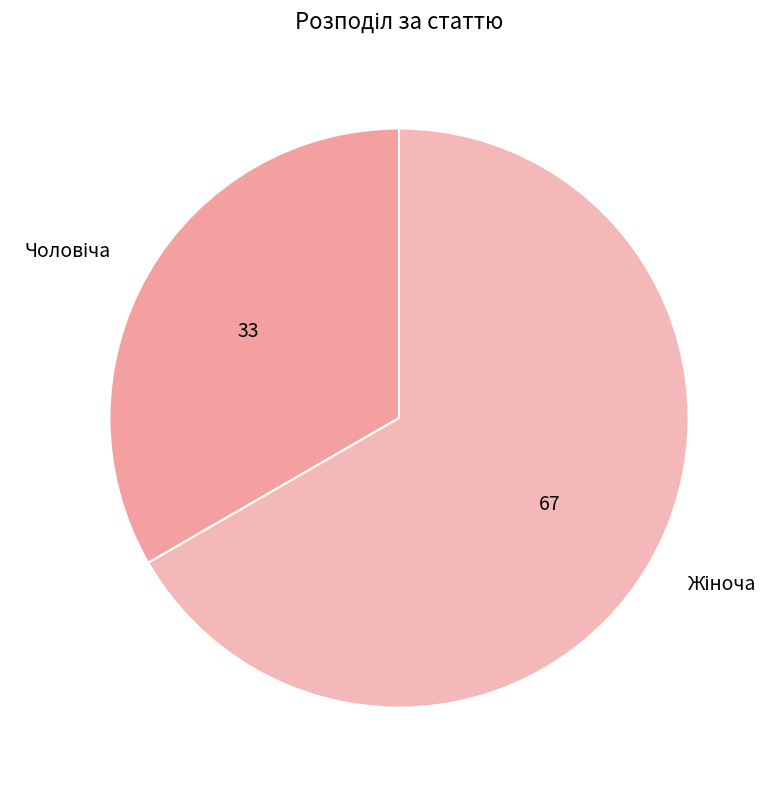

Is there any slice that represents more than half of the pie?

Yes